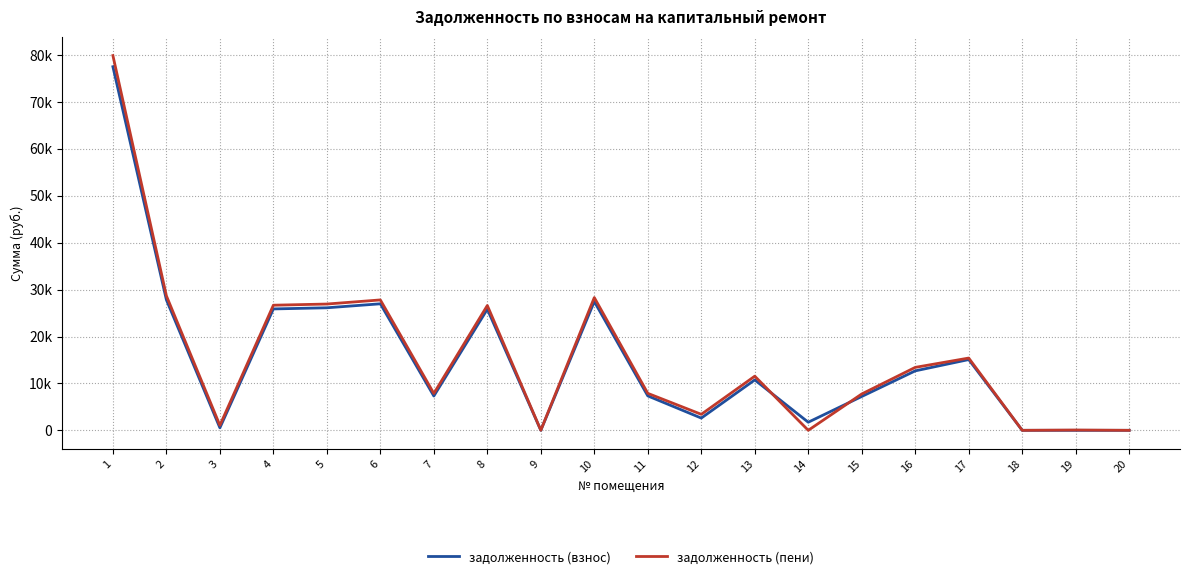

What are all the series names shown in the legend?

задолженность (взнос), задолженность (пени)